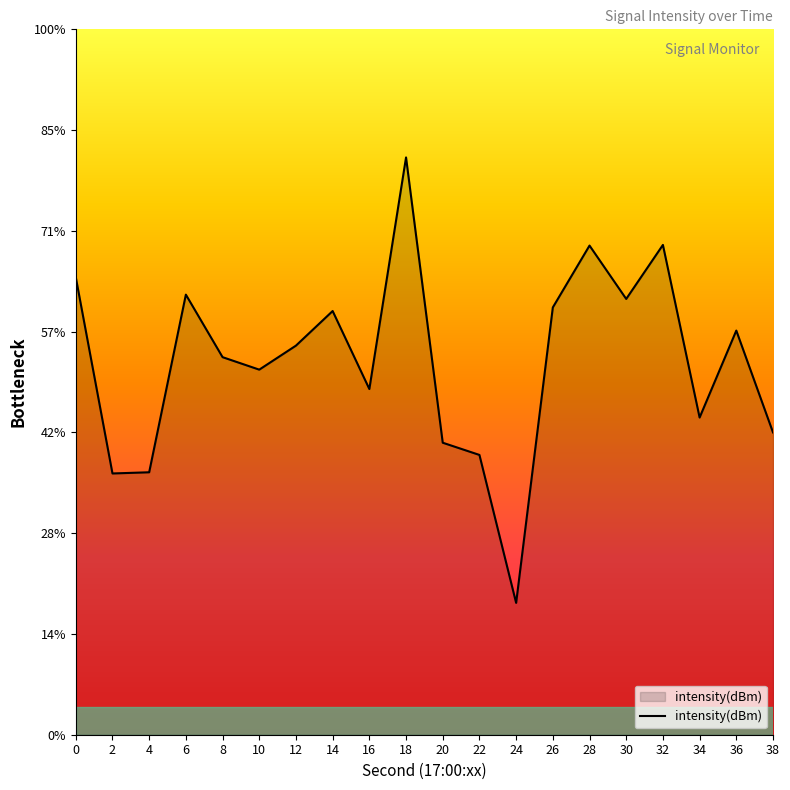

Reading left to right, what are all the values shown in this chart?

-127.3	-137.0	-137.0	-128.2	-131.3	-131.9	-130.7	-129.0	-132.8	-121.4	-135.5	-136.1	-143.5	-128.8	-125.7	-128.4	-125.7	-134.3	-129.9	-135.0